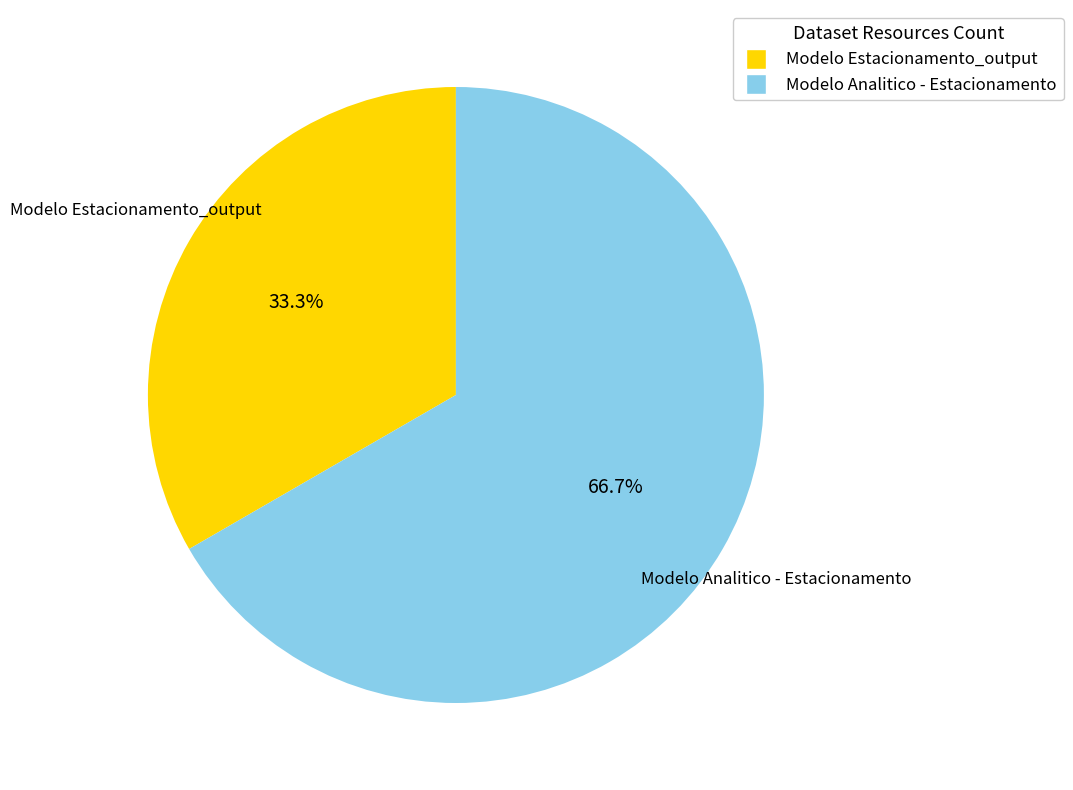

Is there any slice that represents more than half of the pie?

Yes